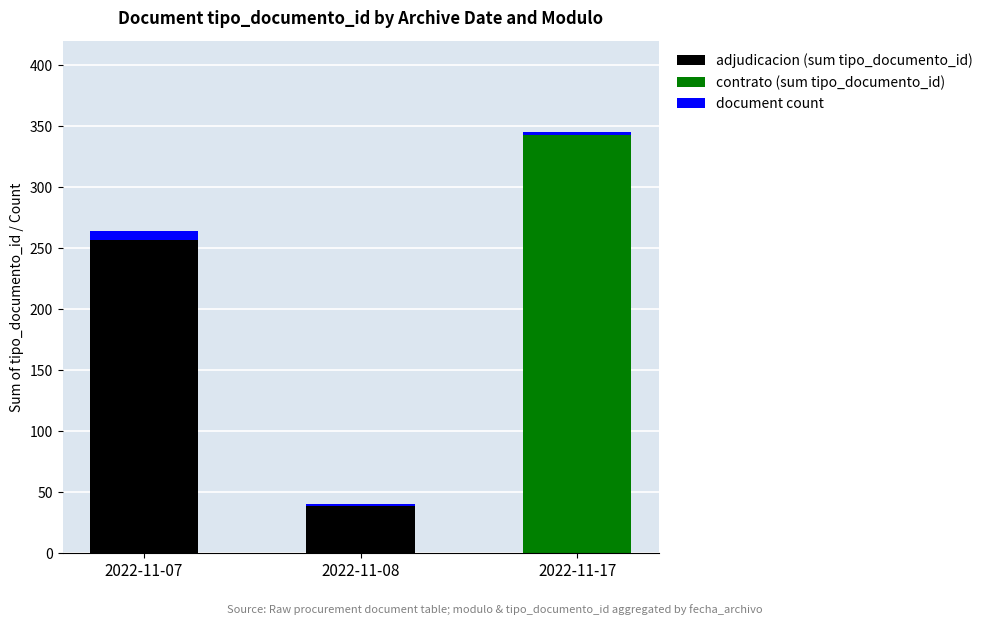

At which category is the sum across all series the highest?

2022-11-17